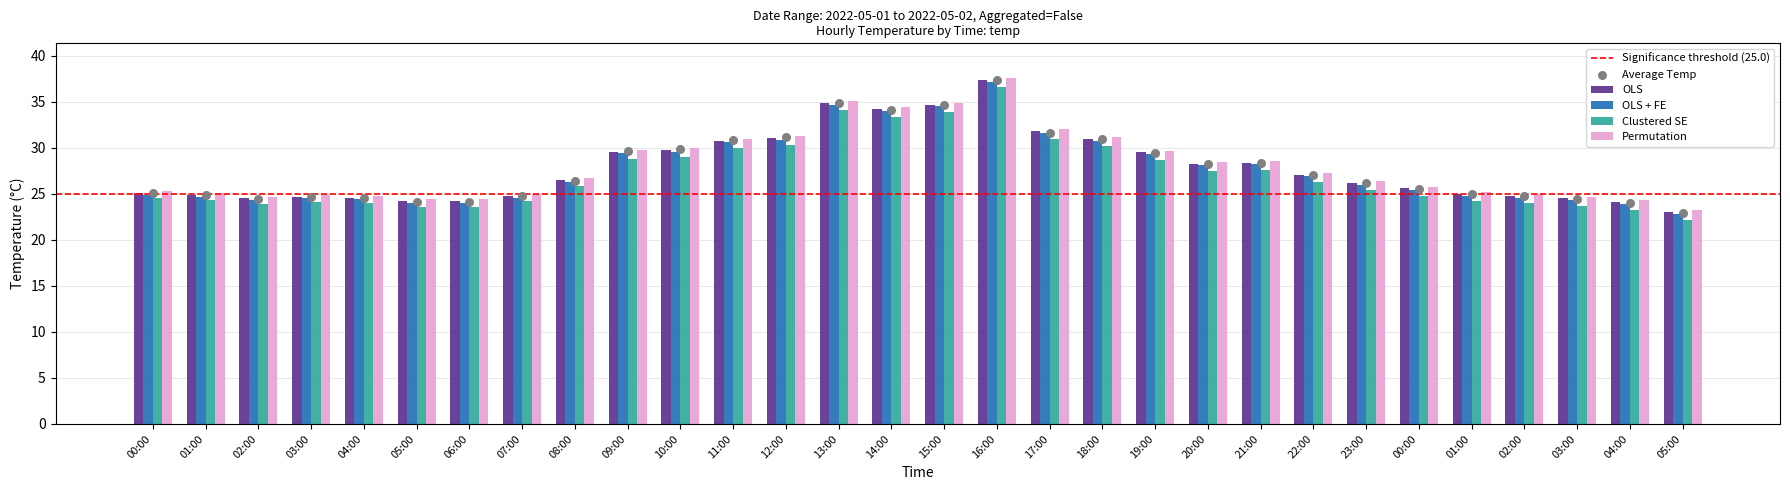

Which series has the largest total across all categories?

Permutation